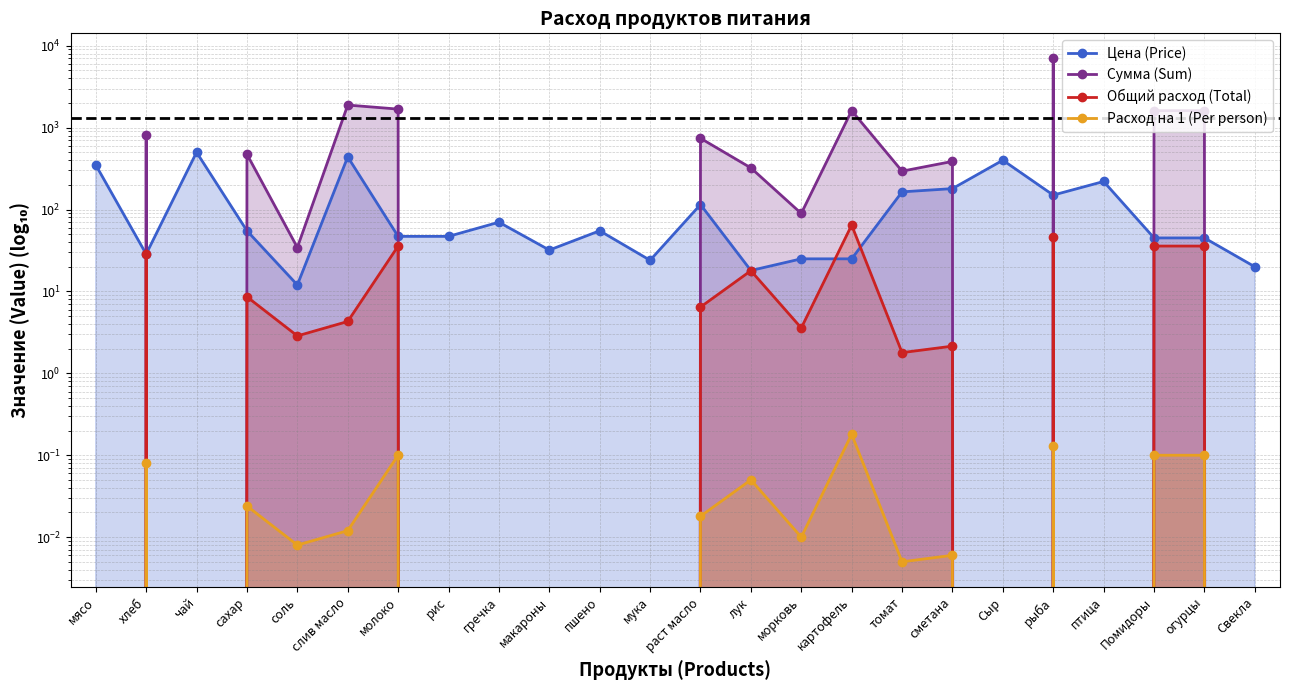

At which label does Общий расход (Total) first exceed 2?

хлеб